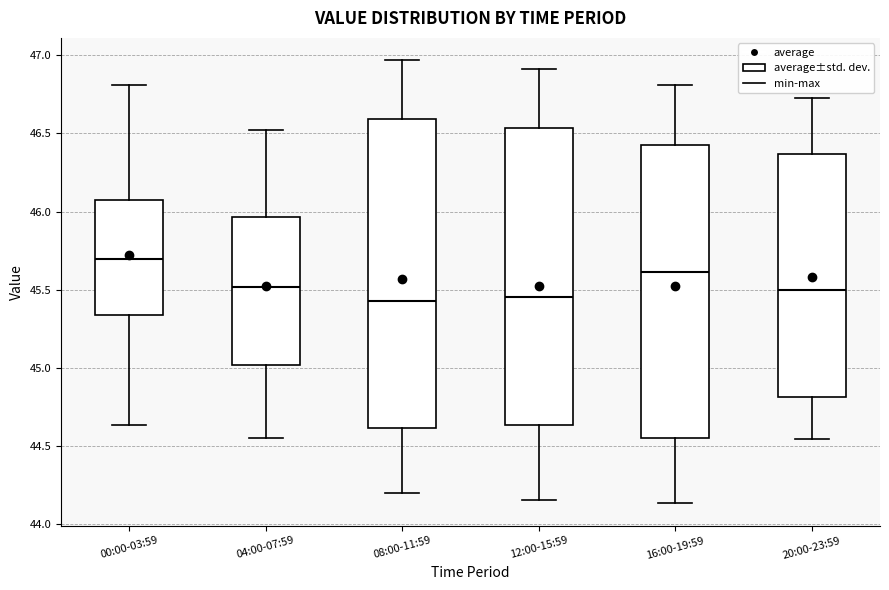

Reading left to right, read every box against the y-axis: the position of its median line, the range the box covers, and the ends of its whiskers. The values are not printed on the chart, so give them approximately, as read against the axis.

00:00-03:59: median 45.70, box 45.35 to 46.05, whiskers 44.65 to 46.80
04:00-07:59: median 45.50, box 45.00 to 45.95, whiskers 44.55 to 46.50
08:00-11:59: median 45.45, box 44.60 to 46.60, whiskers 44.20 to 46.95
12:00-15:59: median 45.45, box 44.65 to 46.55, whiskers 44.15 to 46.90
16:00-19:59: median 45.60, box 44.55 to 46.45, whiskers 44.15 to 46.80
20:00-23:59: median 45.50, box 44.80 to 46.35, whiskers 44.55 to 46.75